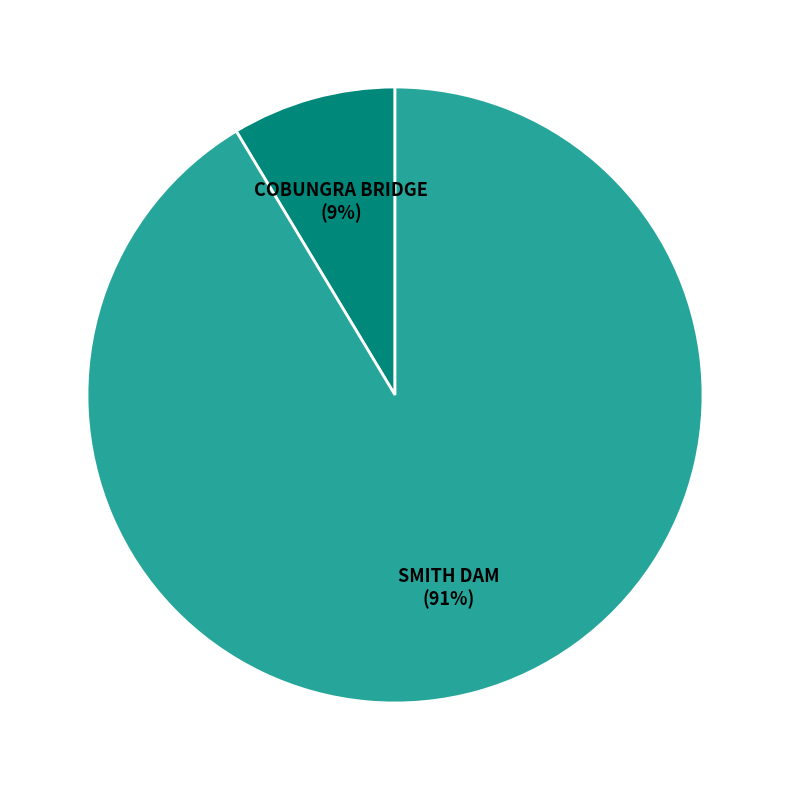

The SMITH DAM slice represents 99% of the pie. True or false?

False